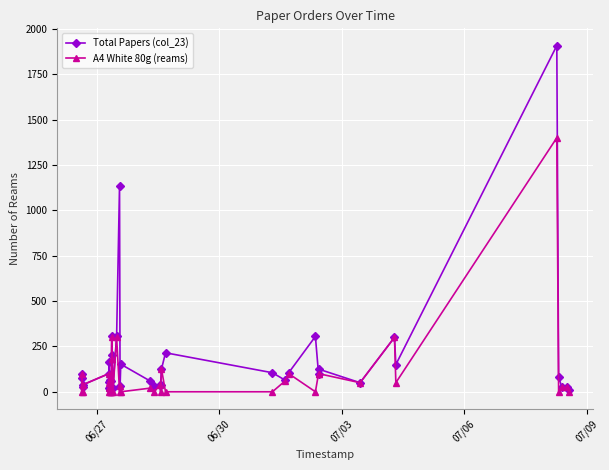

Does the chart have visible grid lines?

Yes